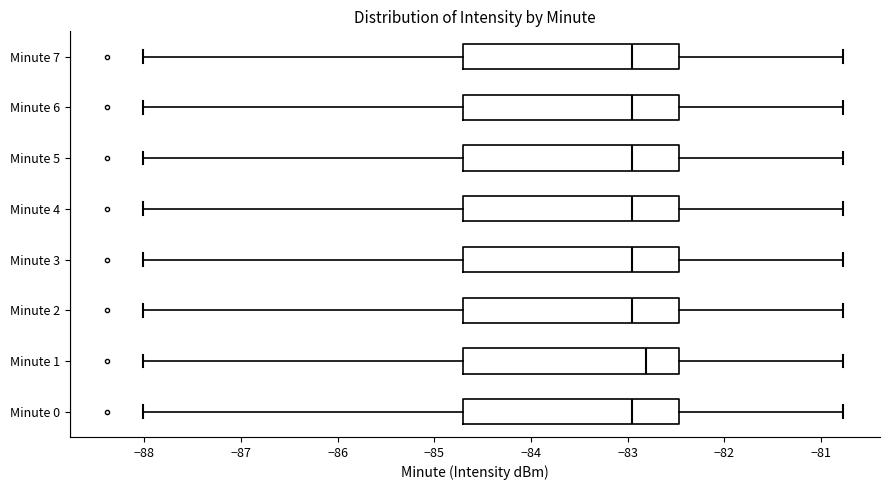

Reading bottom to top, read every box against the x-axis: the position of its median line, the range the box covers, and the ends of its whiskers. The values are not printed on the chart, so give them approximately, as read against the axis.

Minute 0: median -83.0, box -84.7 to -82.5, whiskers -88.0 to -80.8
Minute 1: median -82.8, box -84.7 to -82.5, whiskers -88.0 to -80.8
Minute 2: median -83.0, box -84.7 to -82.5, whiskers -88.0 to -80.8
Minute 3: median -83.0, box -84.7 to -82.5, whiskers -88.0 to -80.8
Minute 4: median -83.0, box -84.7 to -82.5, whiskers -88.0 to -80.8
Minute 5: median -83.0, box -84.7 to -82.5, whiskers -88.0 to -80.8
Minute 6: median -83.0, box -84.7 to -82.5, whiskers -88.0 to -80.8
Minute 7: median -83.0, box -84.7 to -82.5, whiskers -88.0 to -80.8